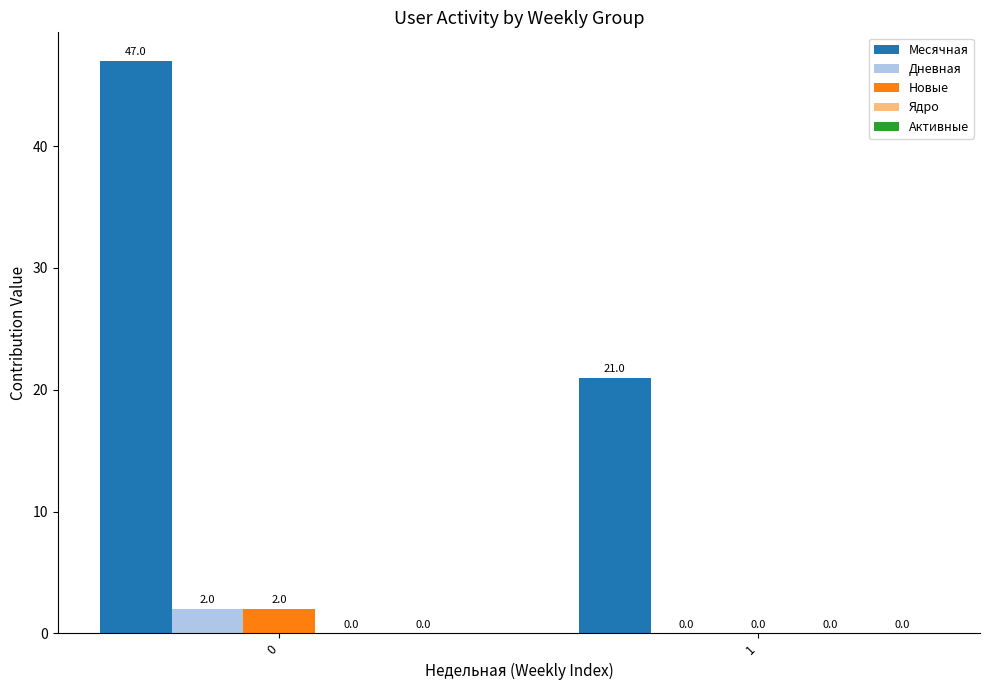

Are the bars horizontal?

No